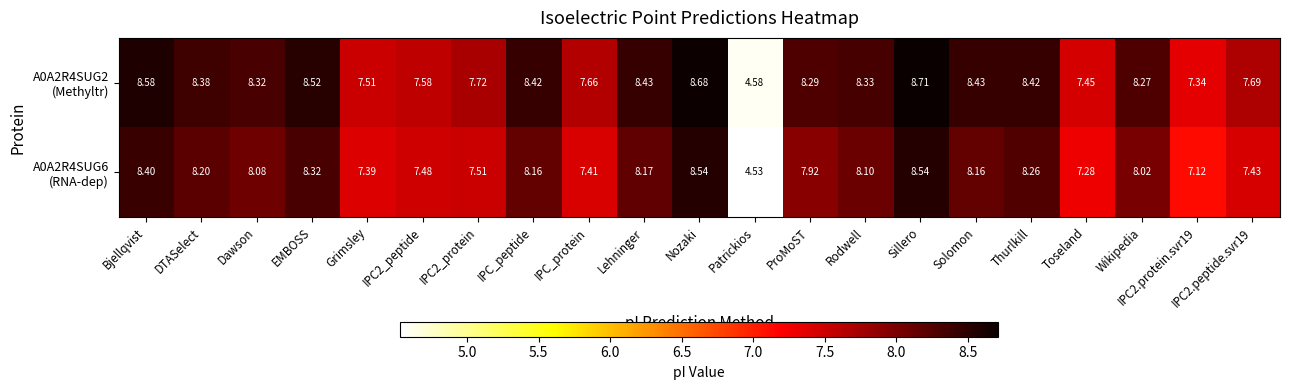

At which category is the sum across all series the highest?

Sillero